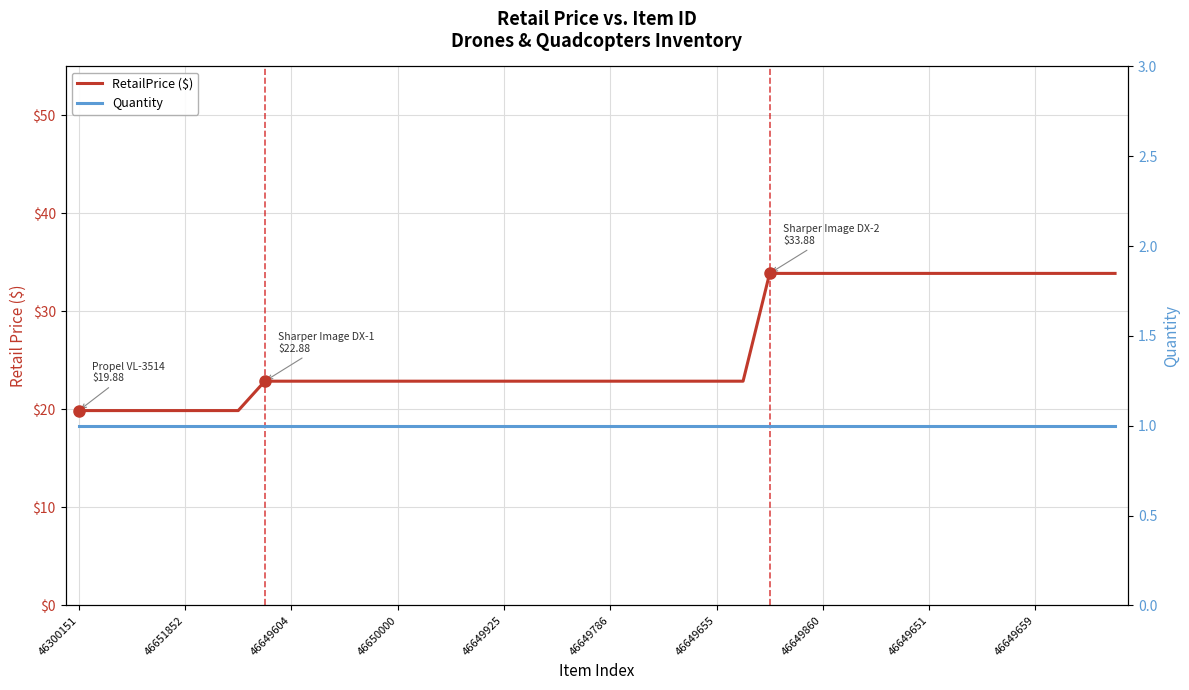

Between 23 and 46300151, which is larger?

23